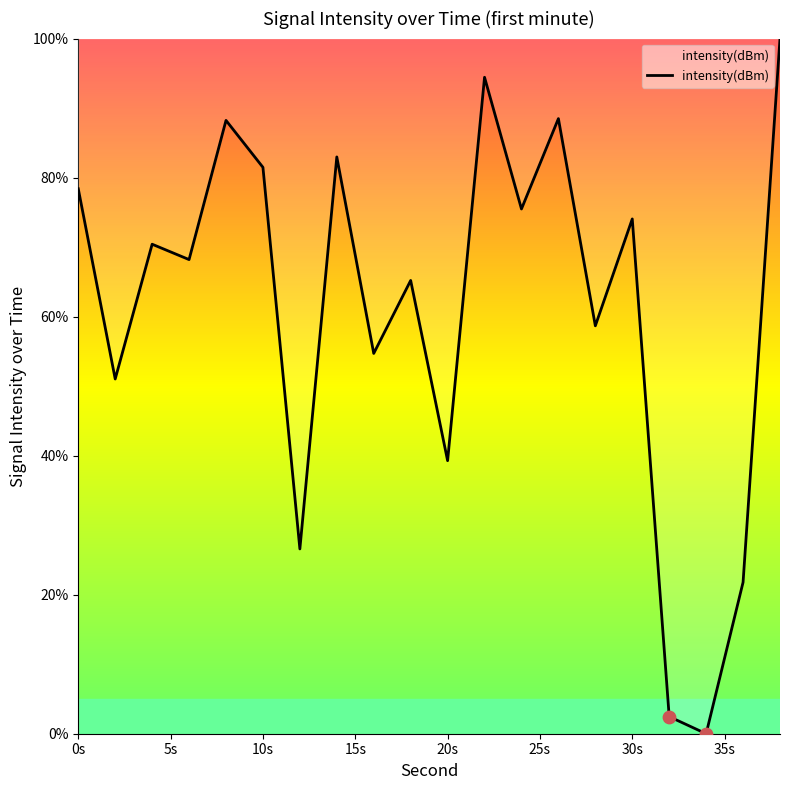

What is the maximum value shown in the chart?

100.0